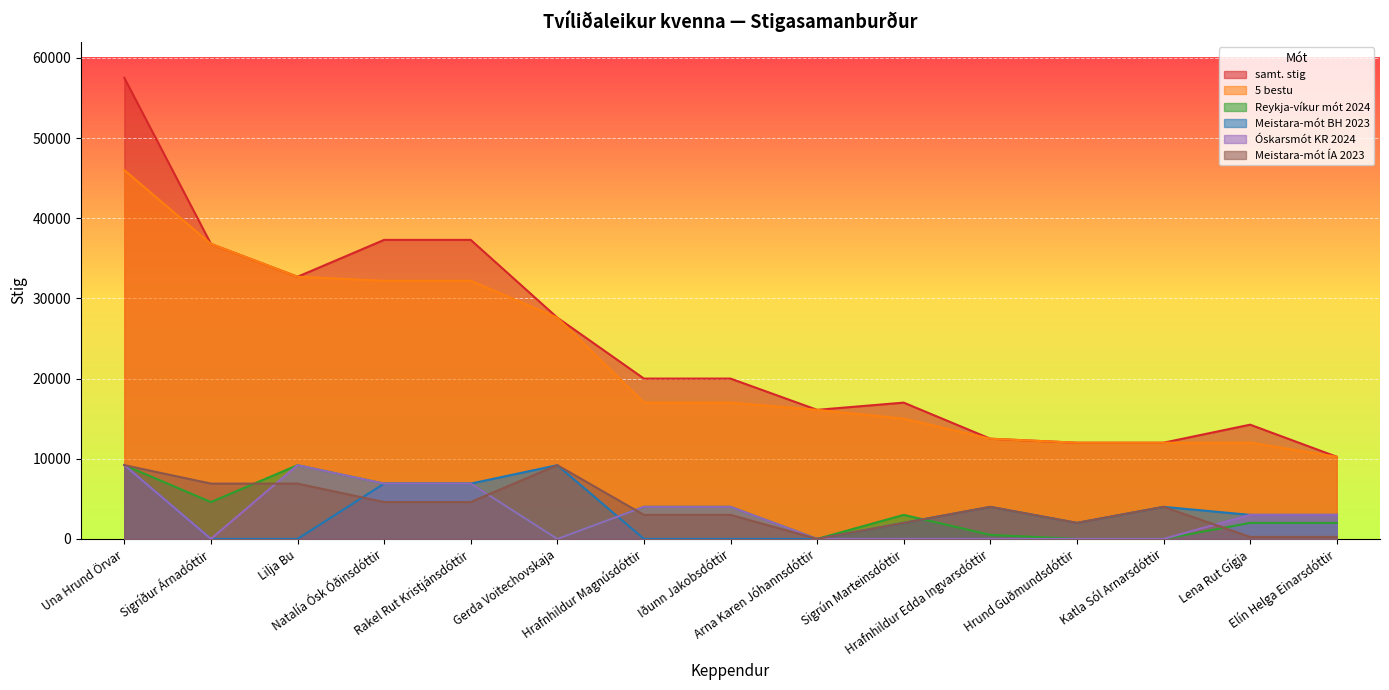

True or false: samt. stig and Meistara-mót BH 2023 cross at least once.

False